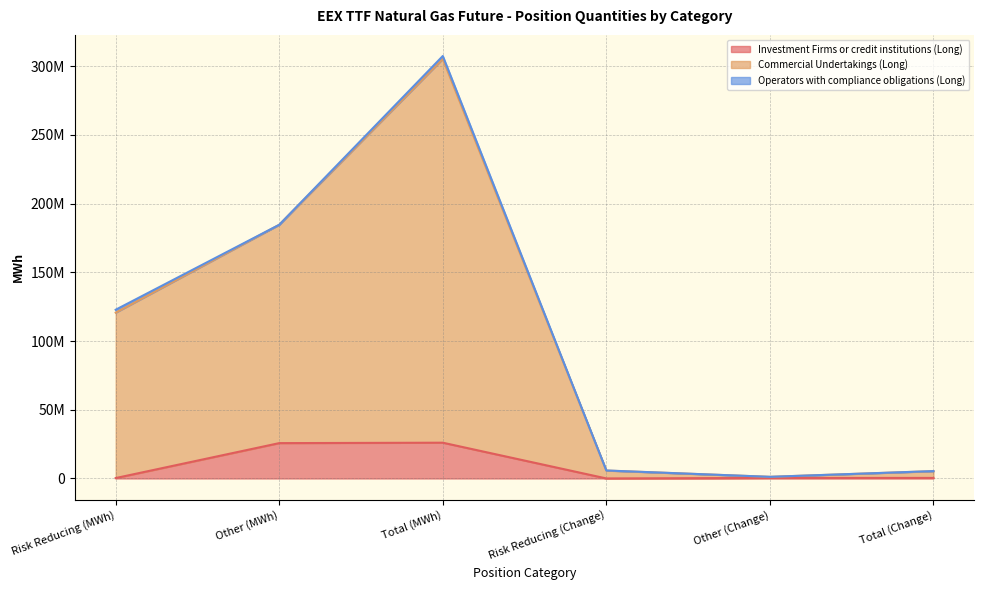

True or false: Investment Firms or credit institutions (Long) and Commercial Undertakings (Long) intersect in this chart.

False